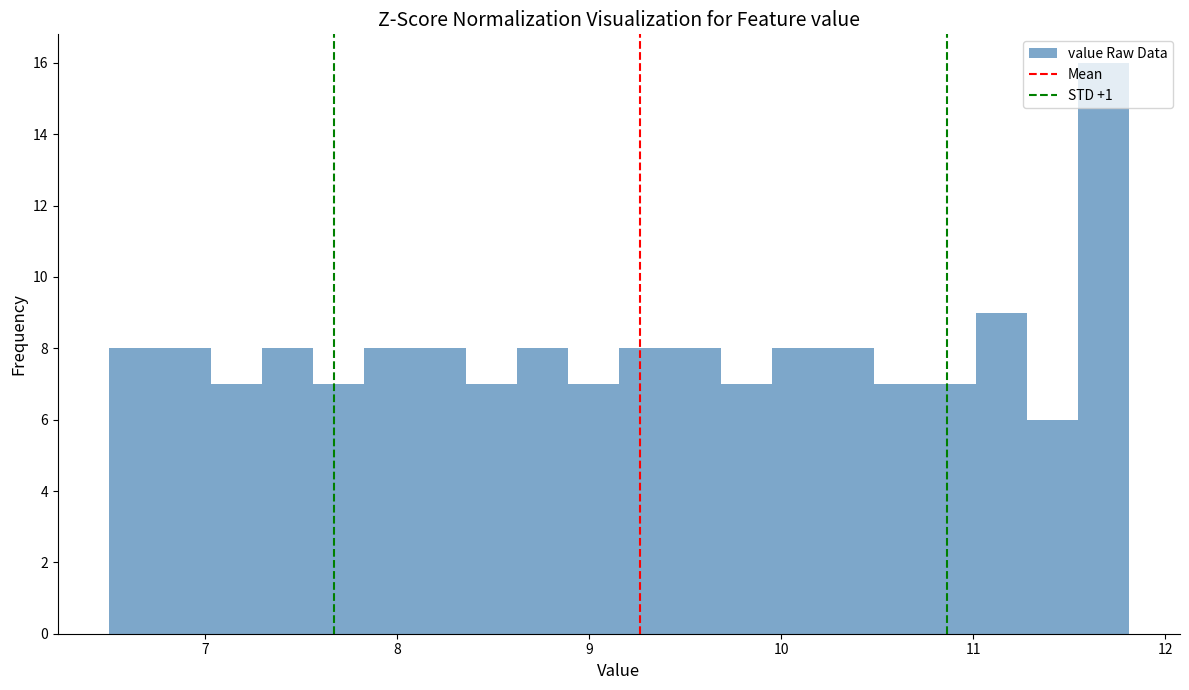

Read against the x-axis, roughly where is the centre of the tallest bar?

11.7